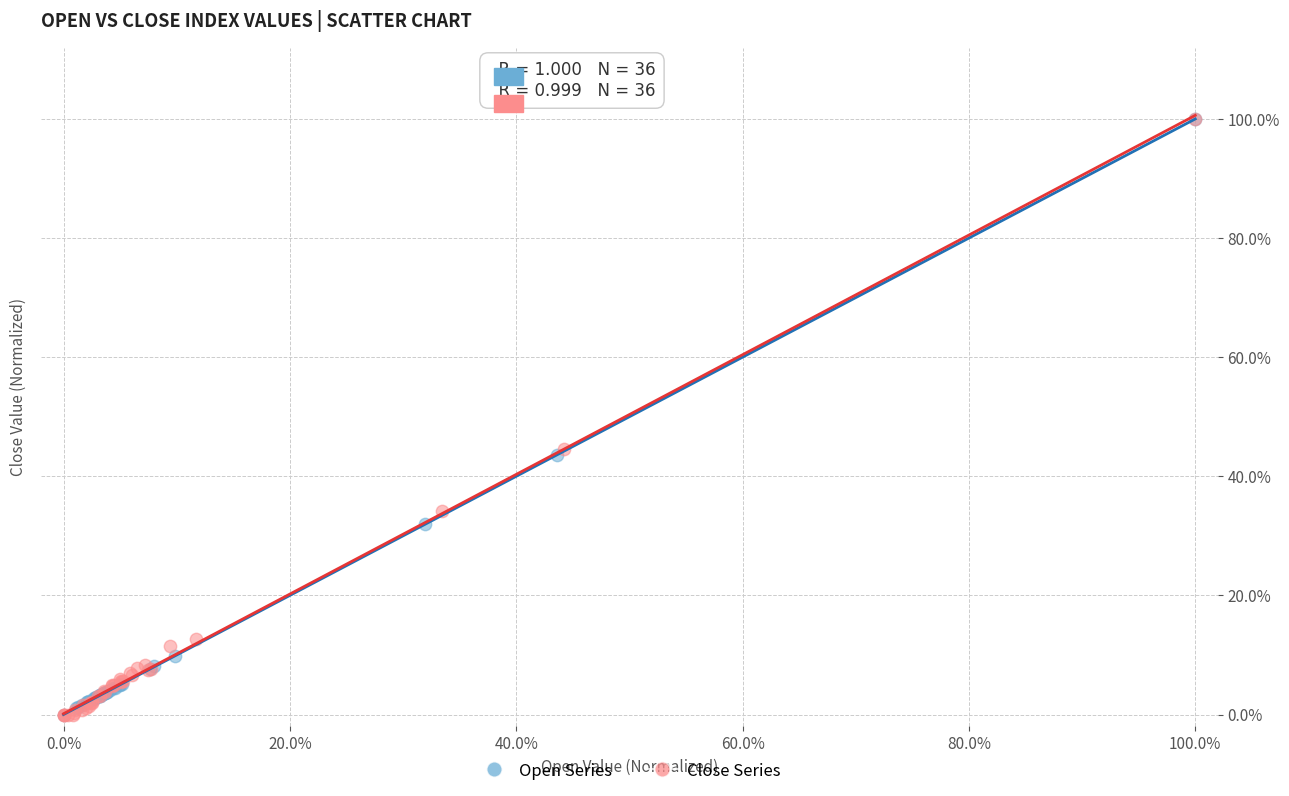

What are all the series names shown in the legend?

Open Series, Close Series